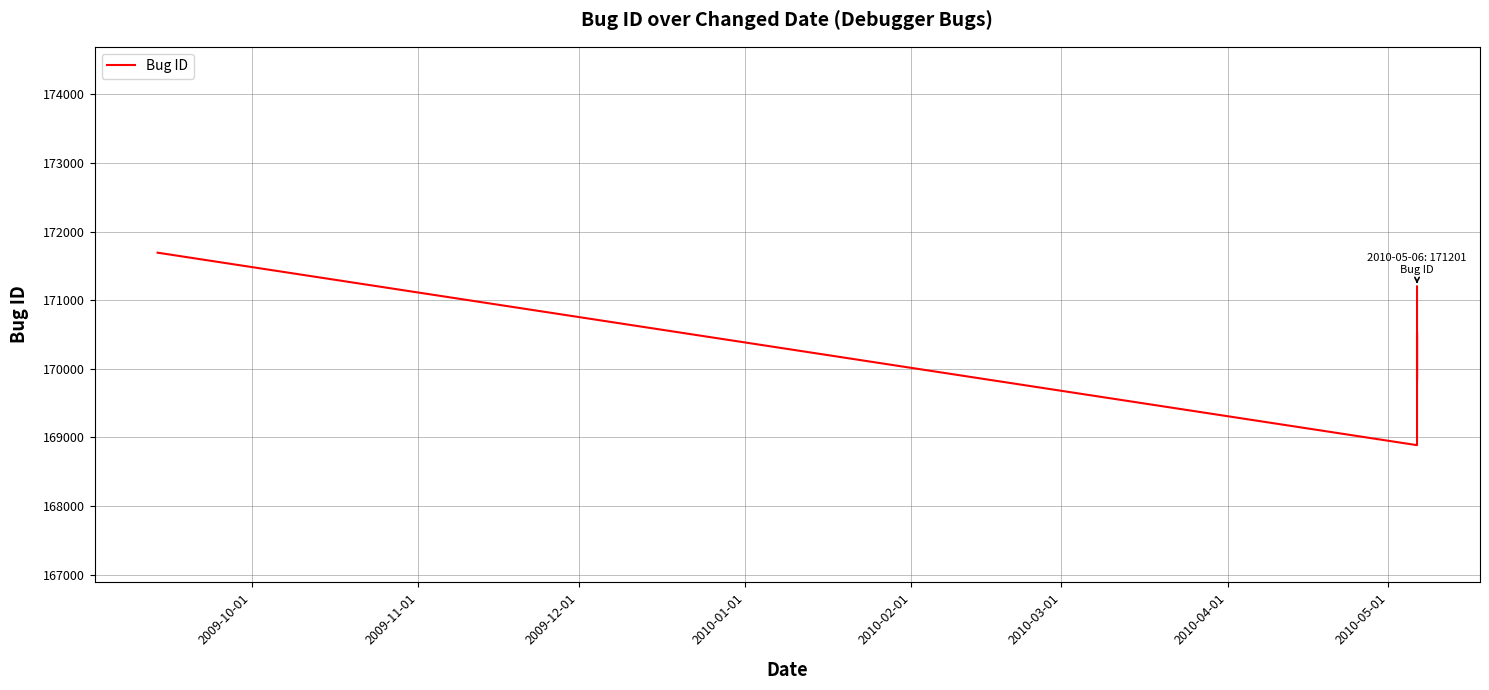

What position from the left is 2010-02-01?

5